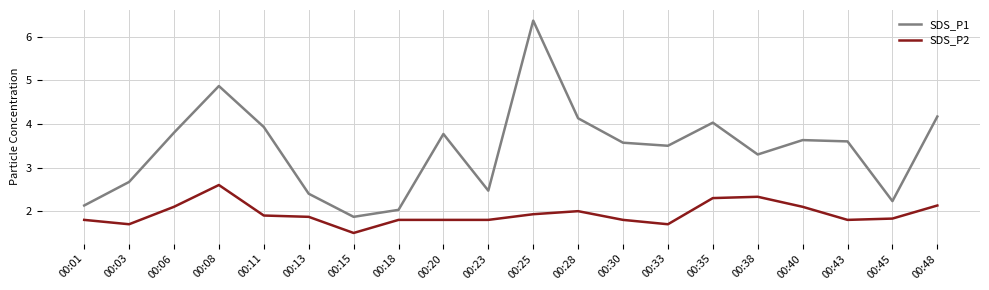

True or false: SDS_P2 and SDS_P1 intersect in this chart.

False